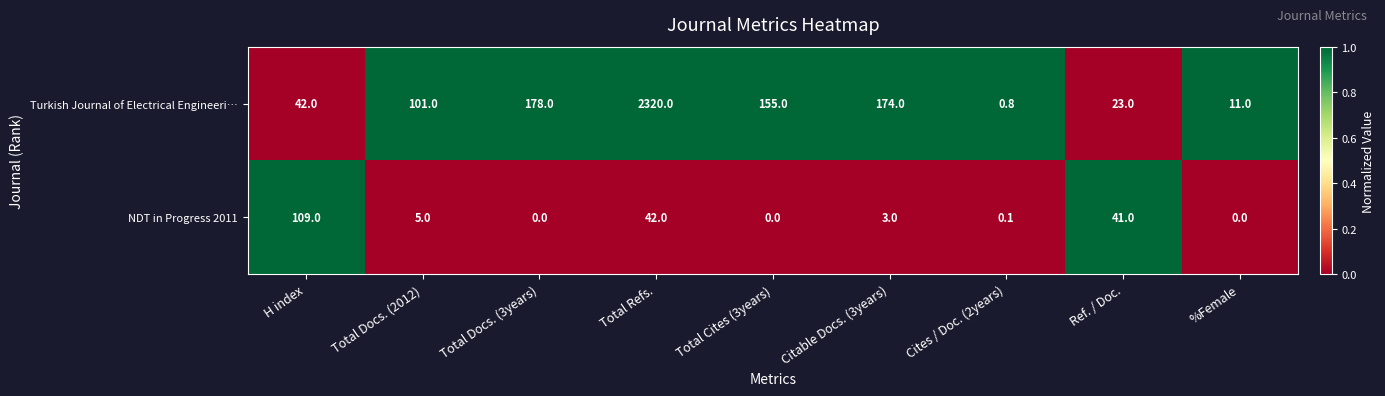

Reading left to right, what are all the values shown in this chart?

Turkish Journal of Electrical Engineeri…: H index=42.0	Total Docs. (2012)=101.0	Total Docs. (3years)=178.0	Total Refs.=2320.0	Total Cites (3years)=155.0	Citable Docs. (3years)=174.0	Cites / Doc. (2years)=0.8	Ref. / Doc.=23.0	%Female=11.0
NDT in Progress 2011: H index=109.0	Total Docs. (2012)=5.0	Total Docs. (3years)=0.0	Total Refs.=42.0	Total Cites (3years)=0.0	Citable Docs. (3years)=3.0	Cites / Doc. (2years)=0.1	Ref. / Doc.=41.0	%Female=0.0